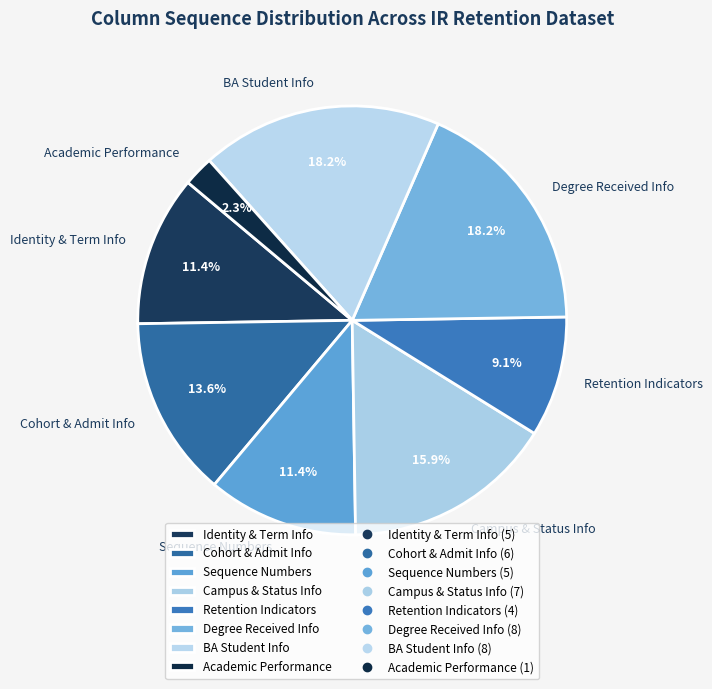

Between Retention Indicators and Cohort & Admit Info, which is larger?

Cohort & Admit Info